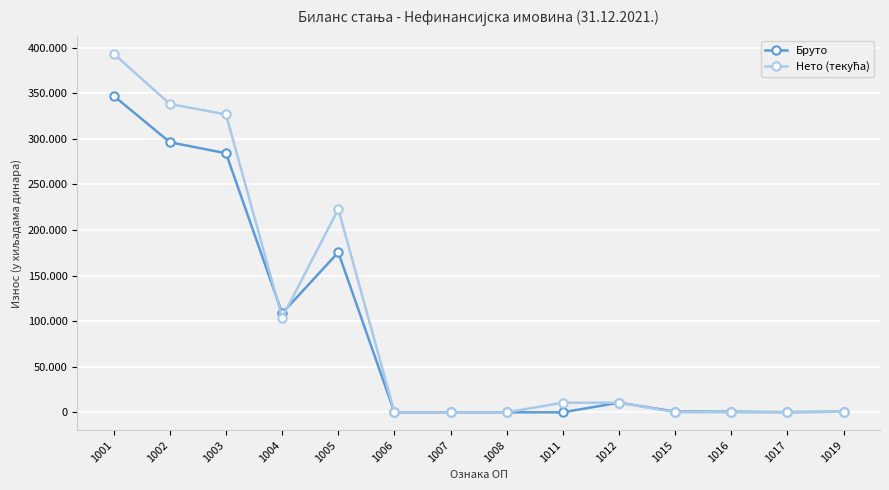

The value of Нето (текућа) at 1003 is 326783. True or false?

True